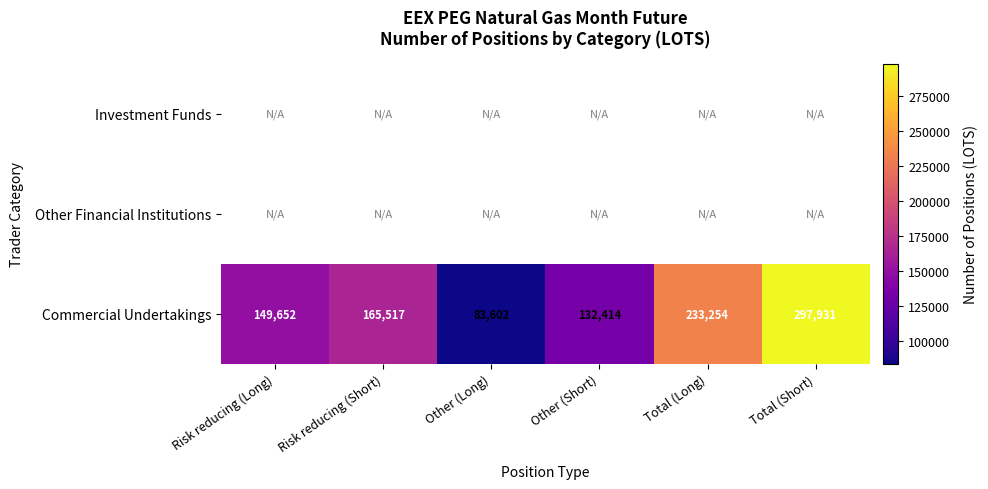

What is the average value of the Commercial Undertakings series?

177062